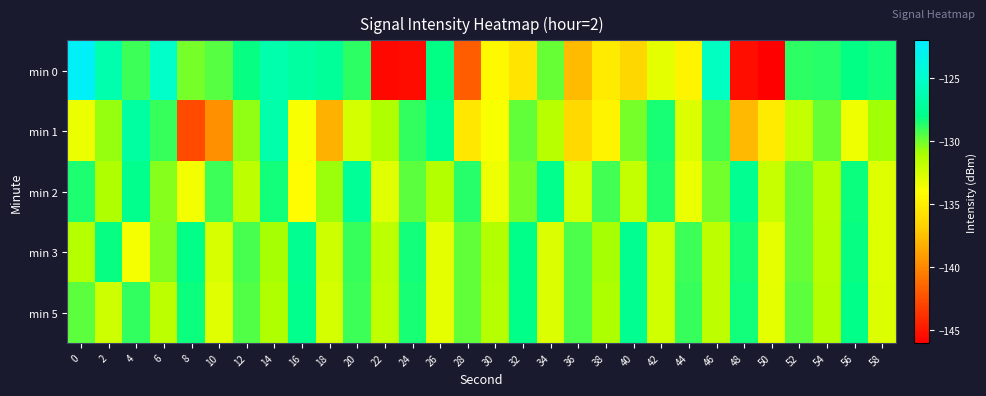

At which category is the sum across all series the highest?

14